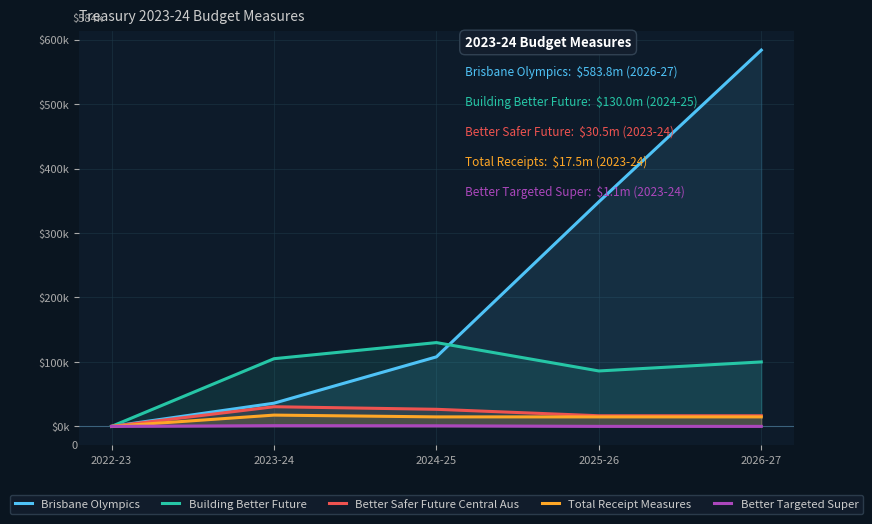

Reading right to left, list all the values displayed in this chart.

Brisbane Olympics: 2026-27=583807	2025-26=348396	2024-25=107872	2023-24=35971	2022-23=0
Building Better Future: 2026-27=100000	2025-26=86000	2024-25=130000	2023-24=105000	2022-23=0
Better Safer Future Central Aus: 2026-27=16500	2025-26=16500	2024-25=26500	2023-24=30500	2022-23=0
Total Receipt Measures: 2026-27=14732	2025-26=14732	2024-25=14732	2023-24=17493	2022-23=0
Better Targeted Super: 2026-27=0	2025-26=39	2024-25=921	2023-24=1110	2022-23=0